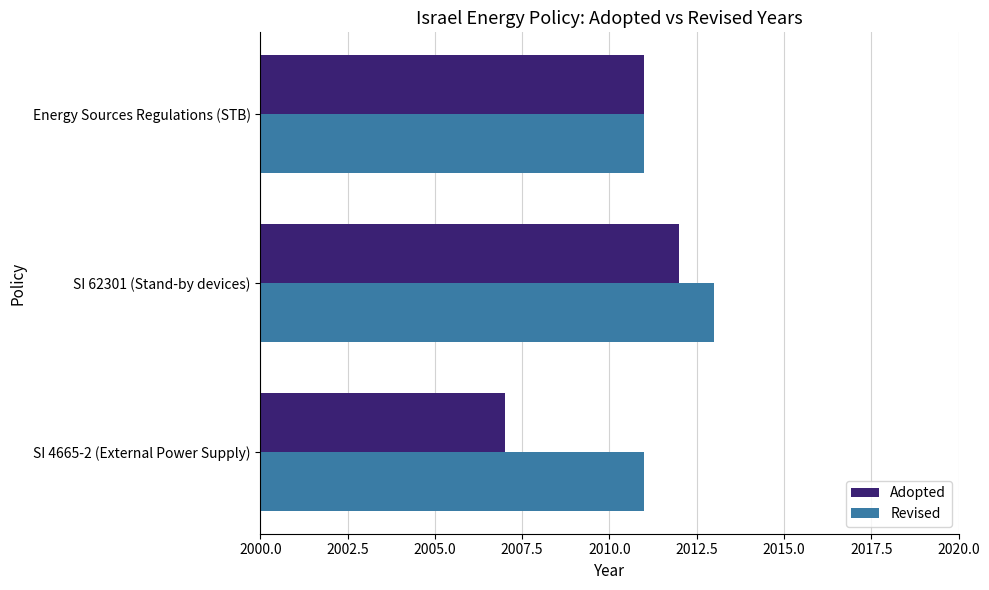

Which series has the widest spread of values?

Adopted